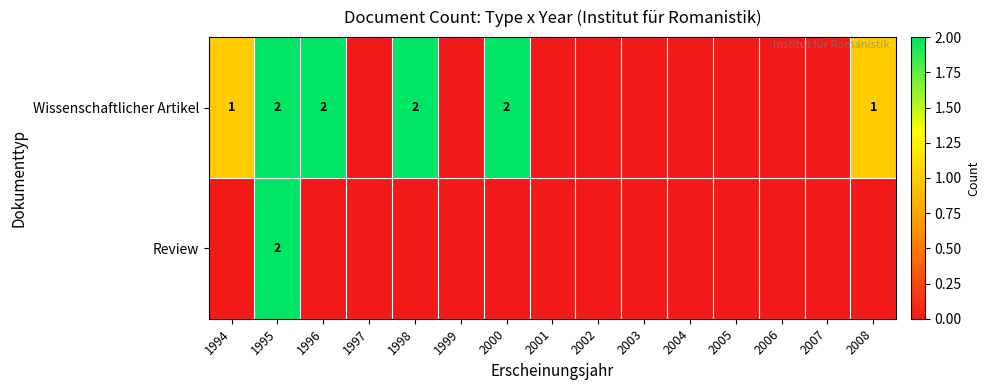

True or false: Wissenschaftlicher Artikel has a value of 2 at 1995.

True